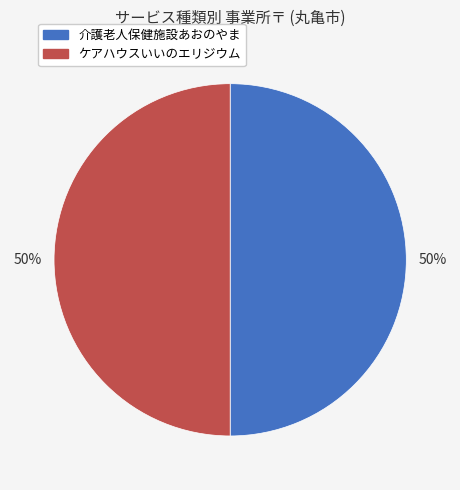

To the nearest percent, what portion does 介護老人保健施設あおのやま represent?

50%